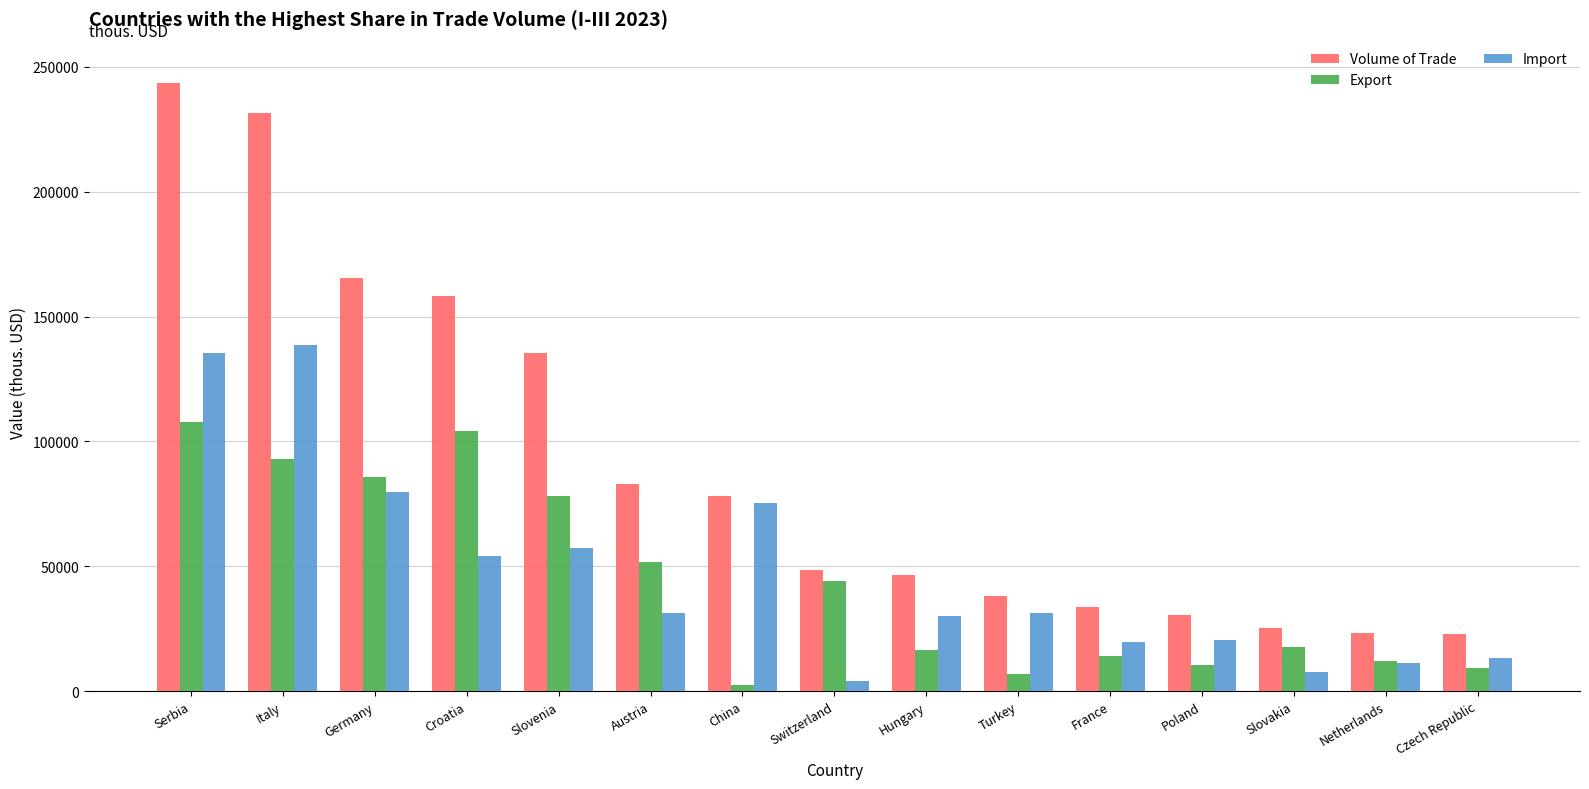

At how many categories does at least one series exceed 53410?

7